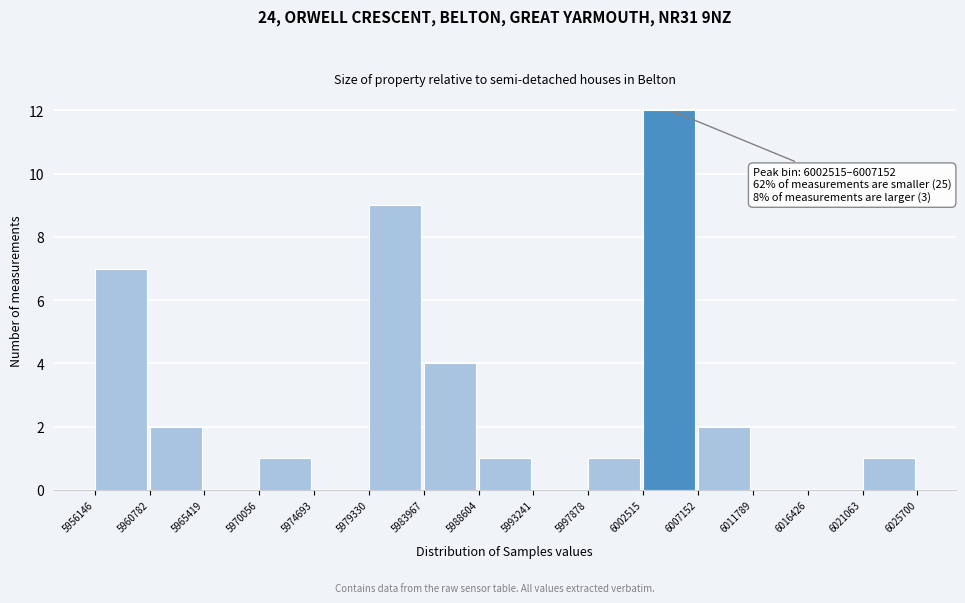

Which range on the x-axis has the tallest bar?

6002515 to 6007152